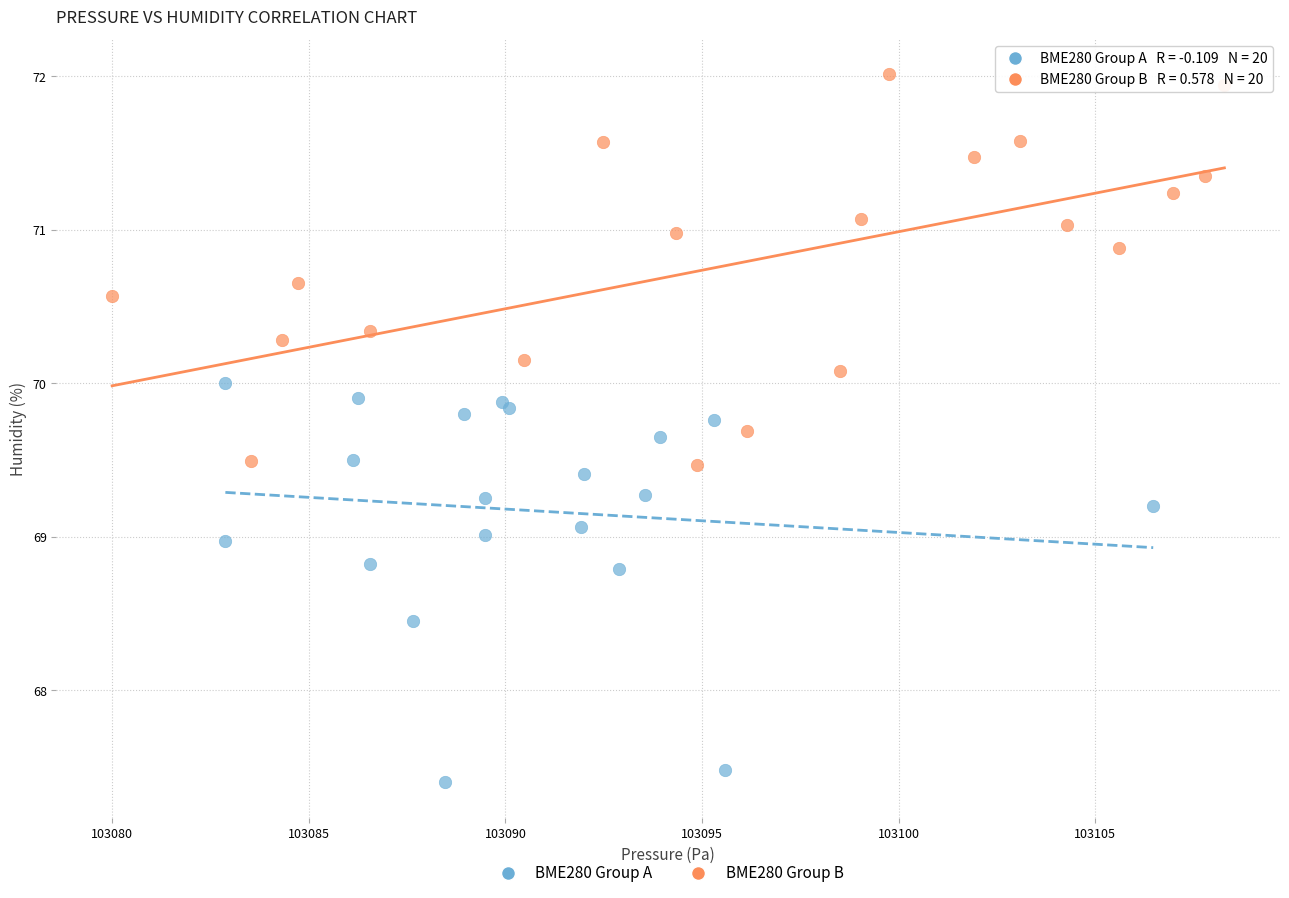

Which series reaches the minimum Y coordinate?

BME280 Group A